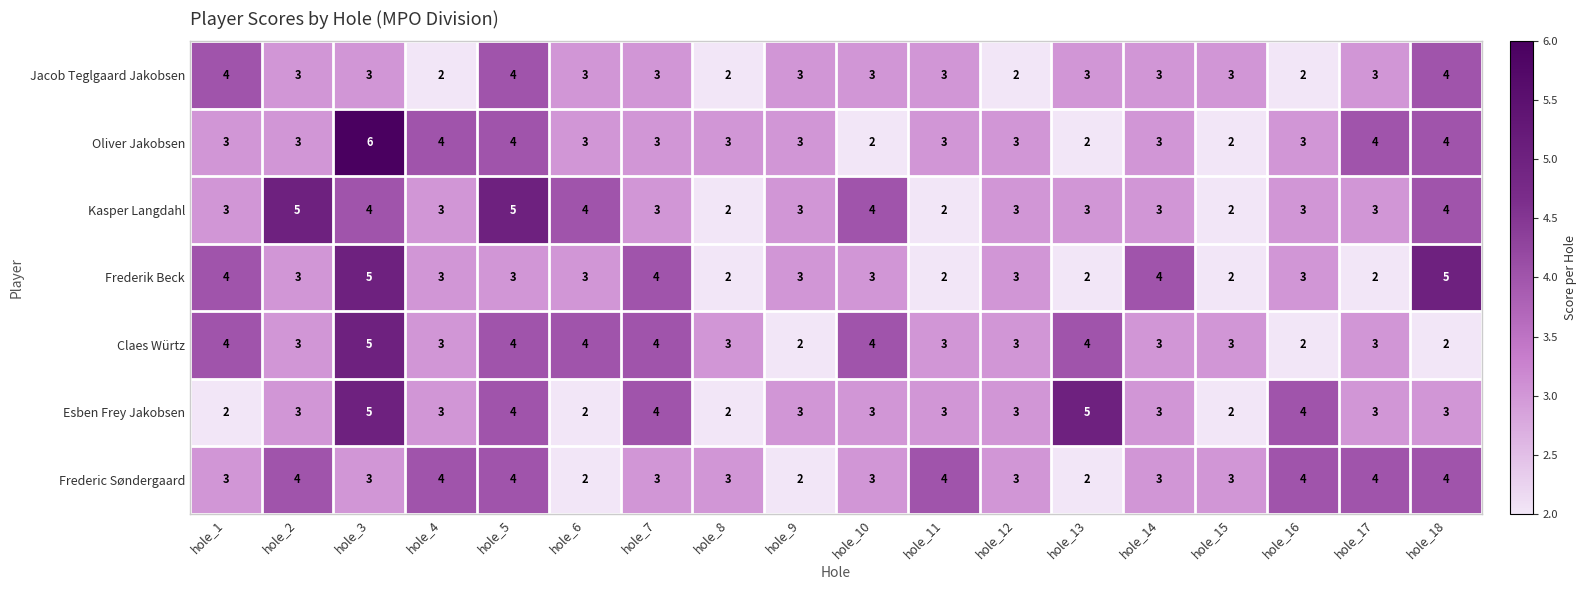

Which series has the widest spread of values?

Oliver Jakobsen